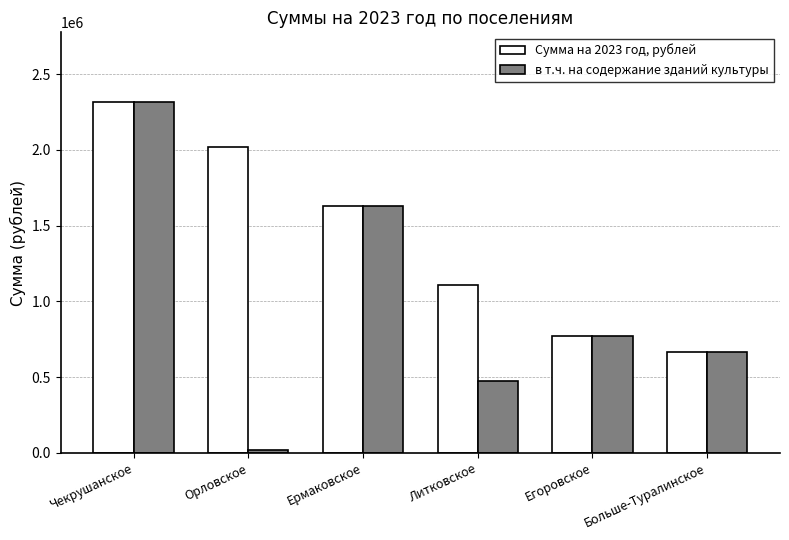

What is the approximate value of Сумма на 2023 год, рублей at Егоровское?

769410.0